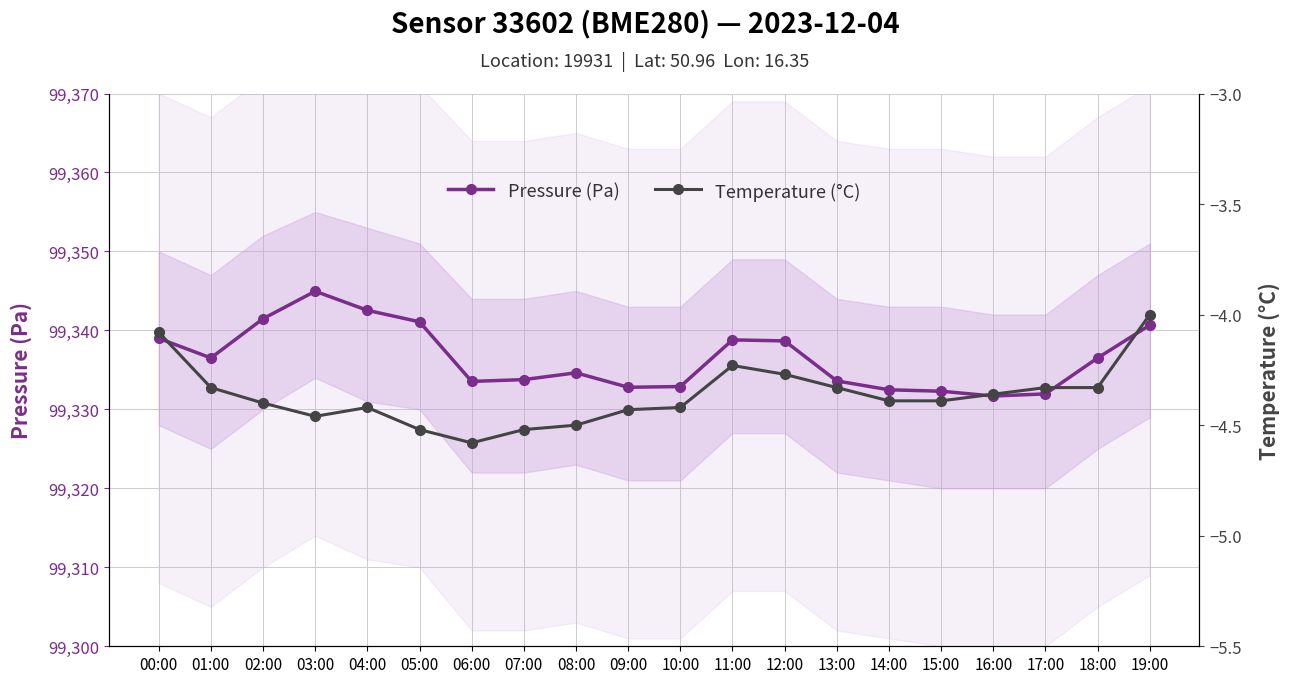

What is the label of the 14th point from the right?

06:00